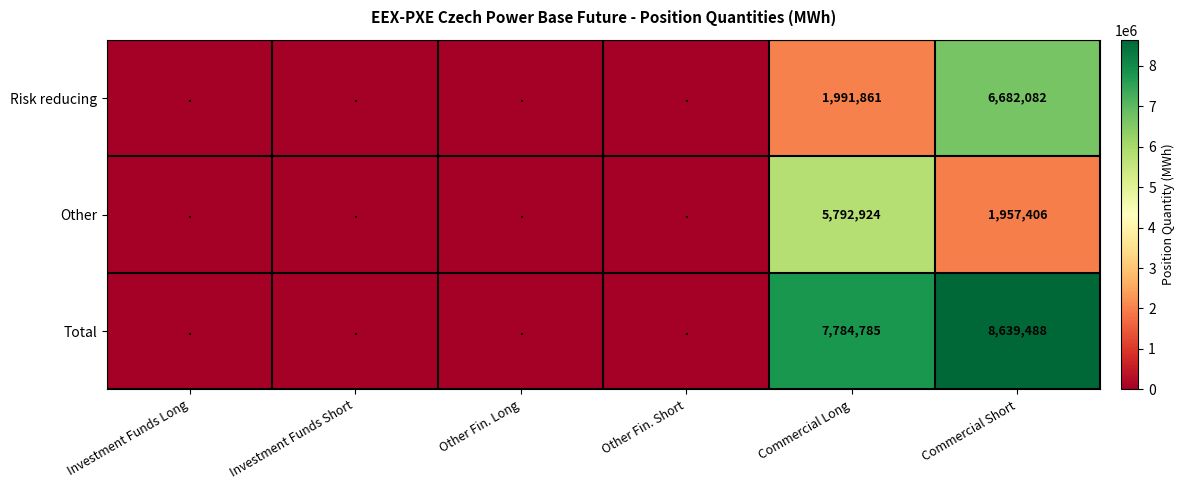

What is the difference between the highest and lowest values at Commercial Short?

6682082